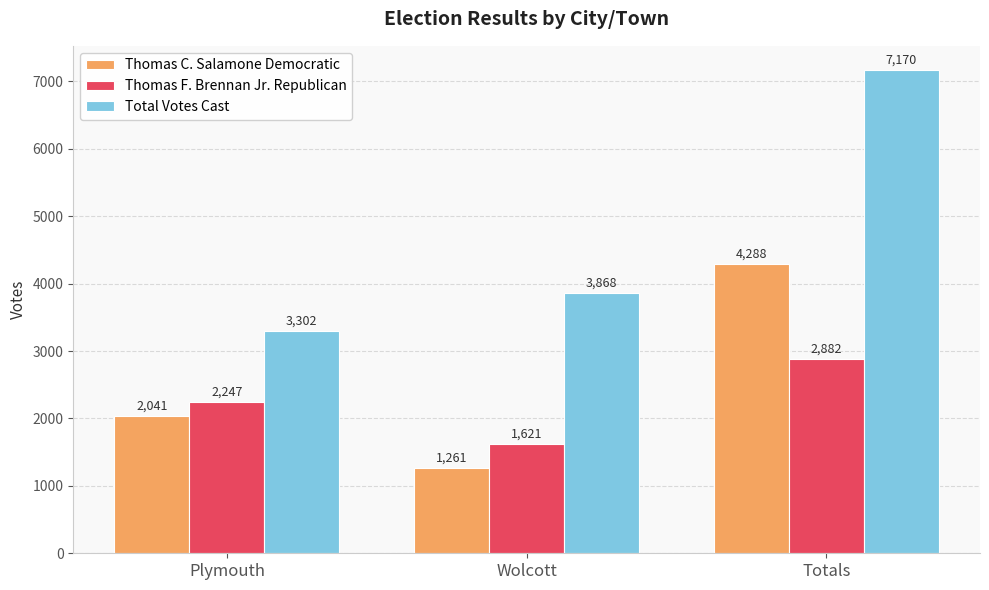

Between Plymouth and Wolcott, which series saw the biggest shift?

Thomas C. Salamone Democratic